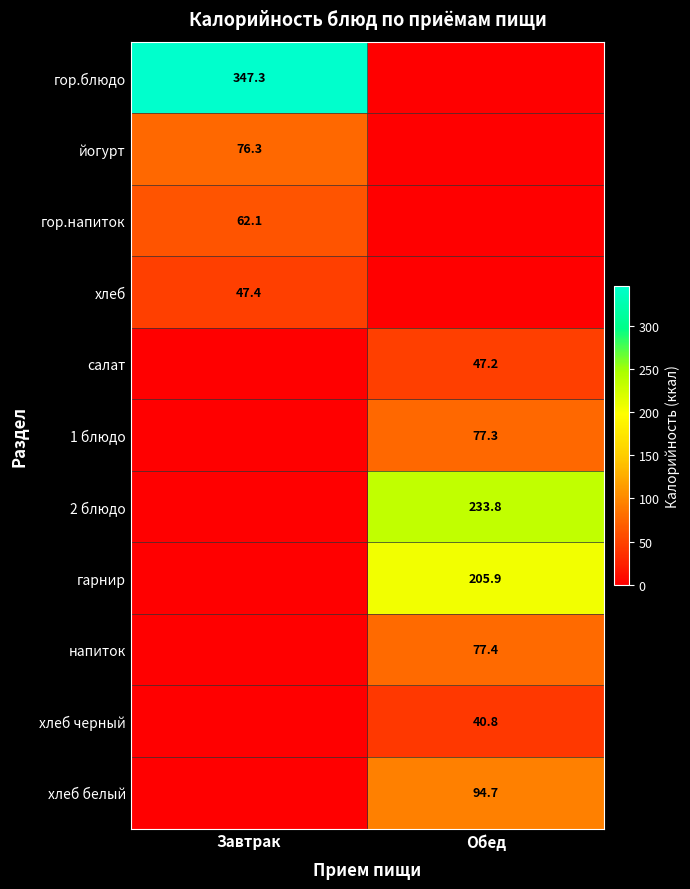

The гор.напиток series shows 62.1 at Завтрак. True or false?

True